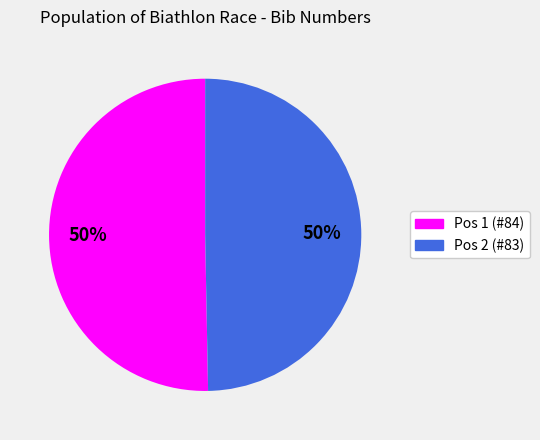

To the nearest percent, what is the average slice percentage?

50%